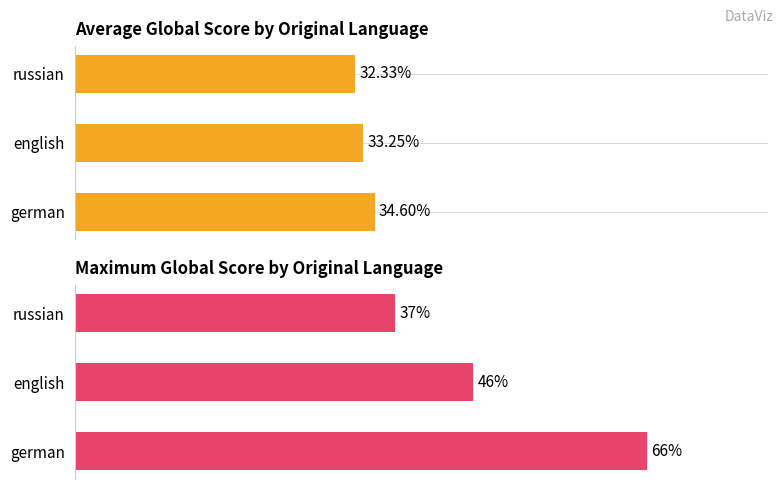

List the series in order of their peak value, highest first.

Maximum Score, Average Score